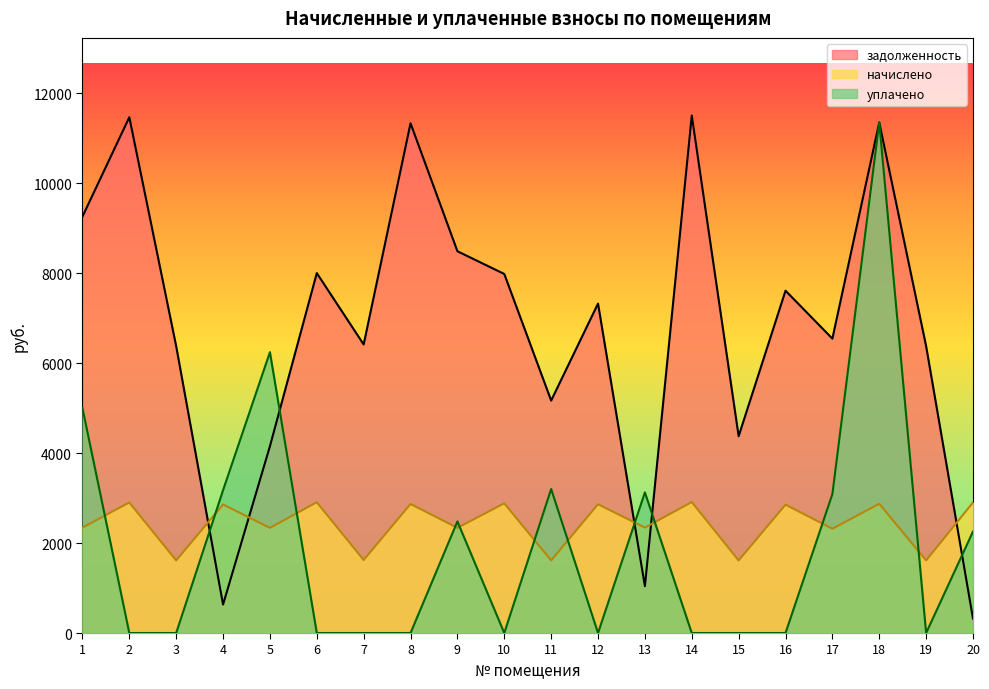

True or false: начислено and уплачено intersect in this chart.

True